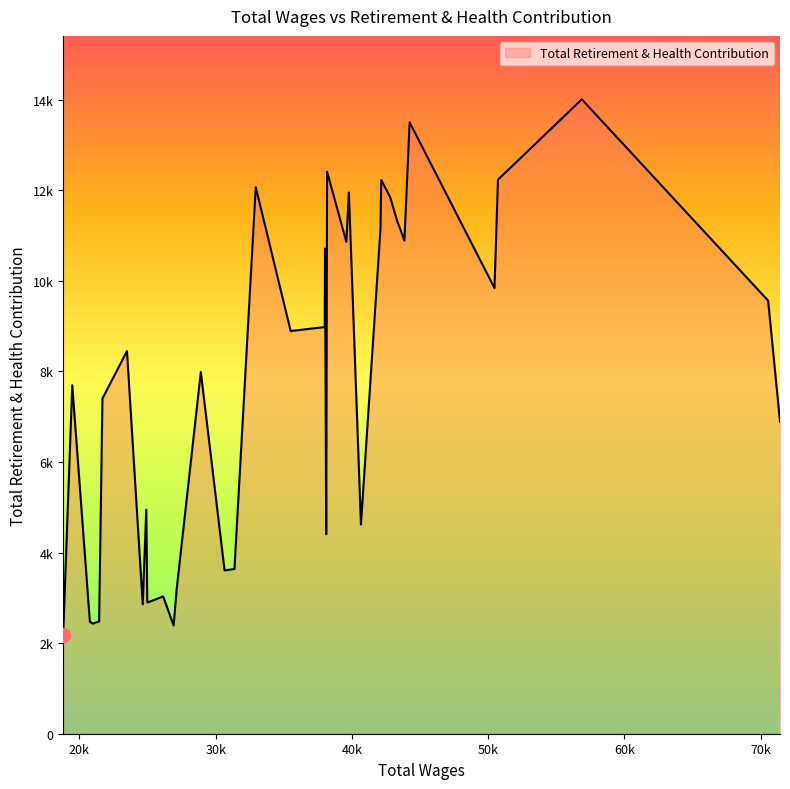

What is the average value?

7402